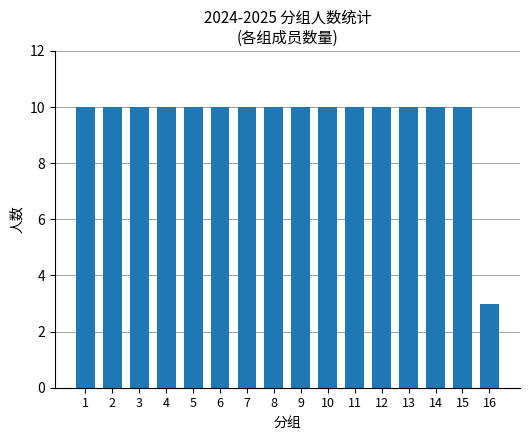

Reading left to right, what are all the values shown in this chart?

1=10	2=10	3=10	4=10	5=10	6=10	7=10	8=10	9=10	10=10	11=10	12=10	13=10	14=10	15=10	16=3